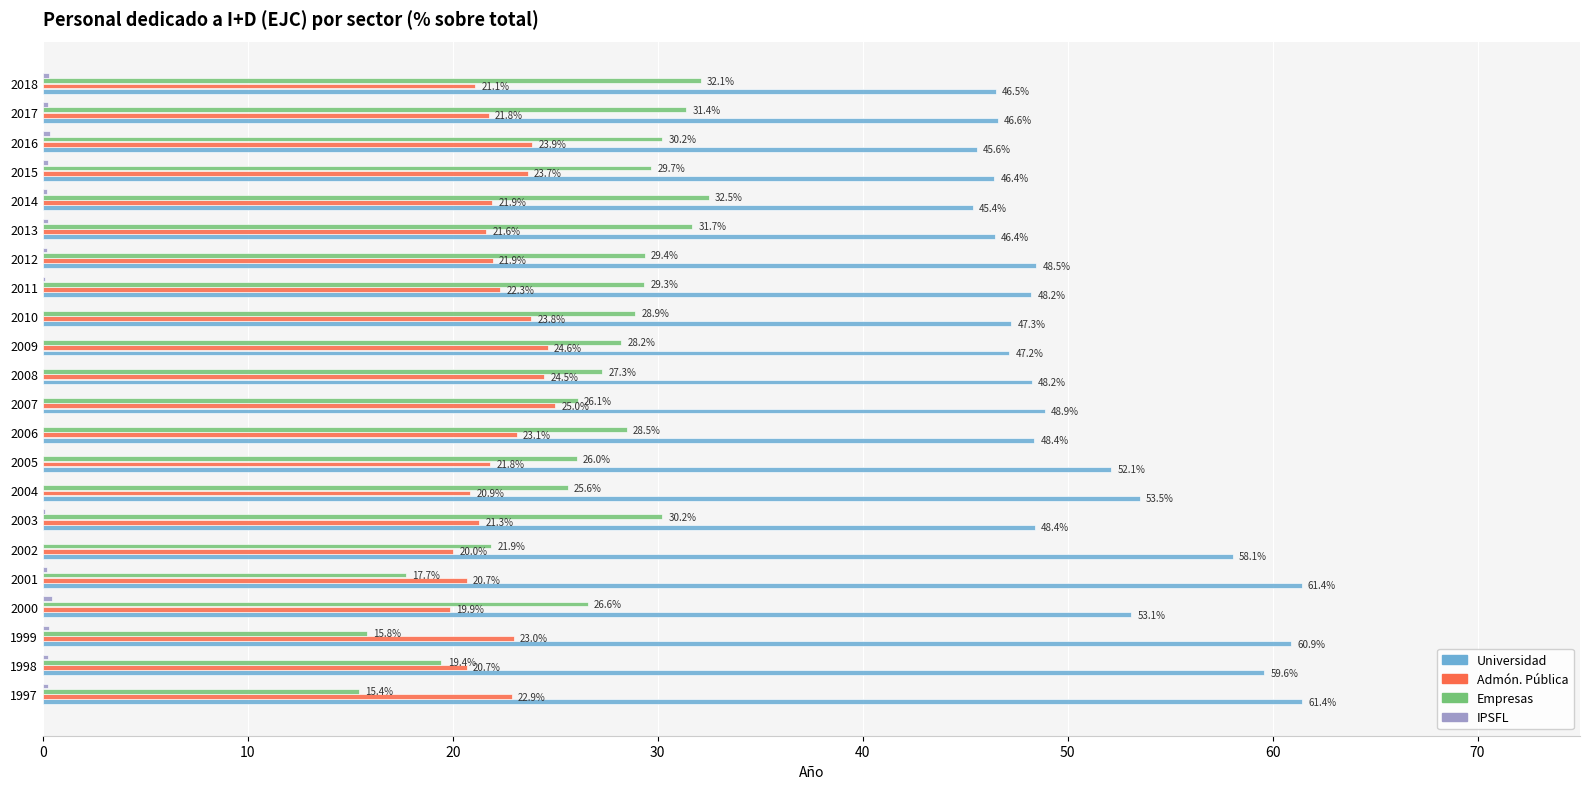

At which label does Admón. Pública reach its peak?

2007